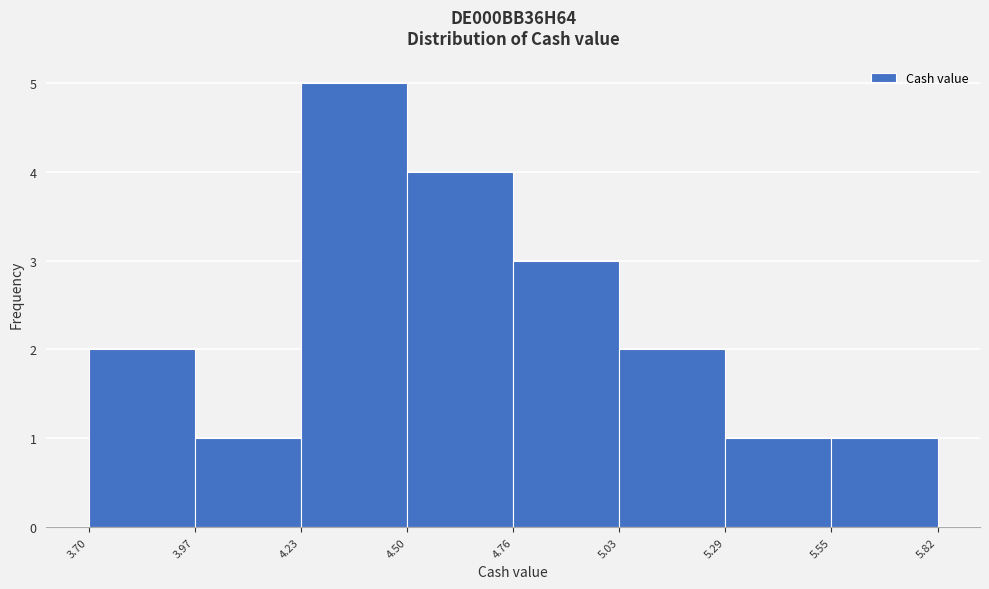

Reading left to right, transcribe this chart: for each bar, give the range it covers on the x-axis and its height. The values are not printed on the chart, so give them approximately, as read against the axis.

3.70 to 3.97: 2
3.97 to 4.23: 1
4.23 to 4.50: 5
4.50 to 4.76: 4
4.76 to 5.03: 3
5.03 to 5.29: 2
5.29 to 5.55: 1
5.55 to 5.82: 1